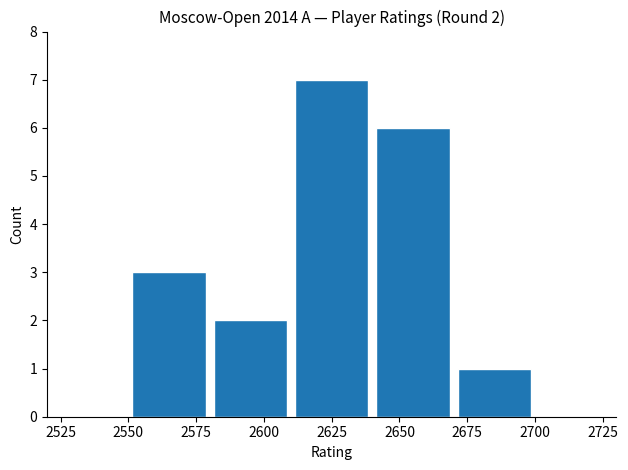

What value does the data have at 2600?

2